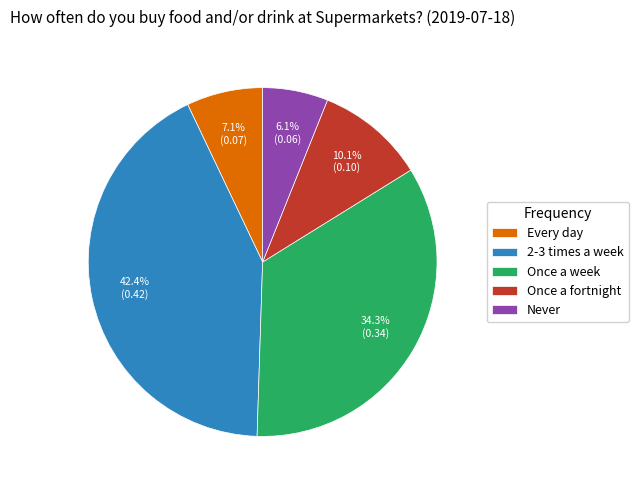

Is there a majority slice in this chart?

No